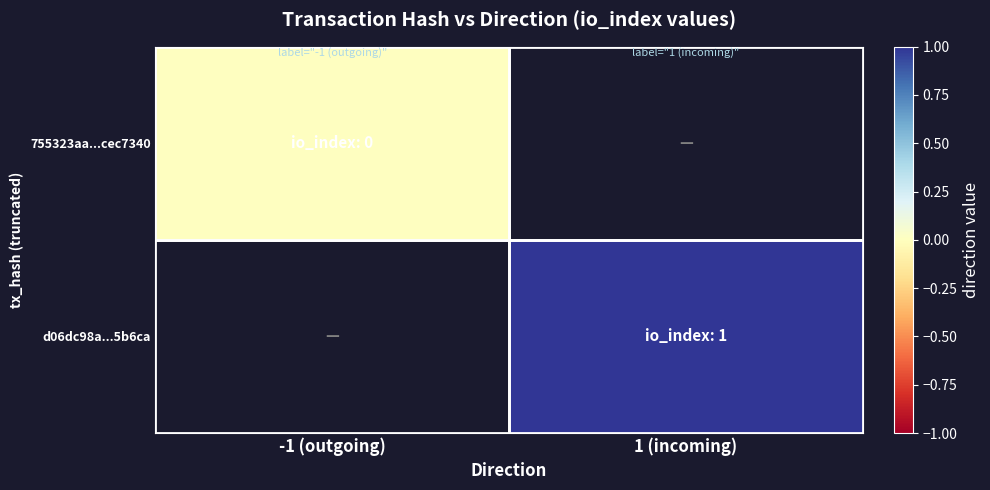

Which has a higher value, -1 (outgoing) or 1 (incoming)?

1 (incoming)